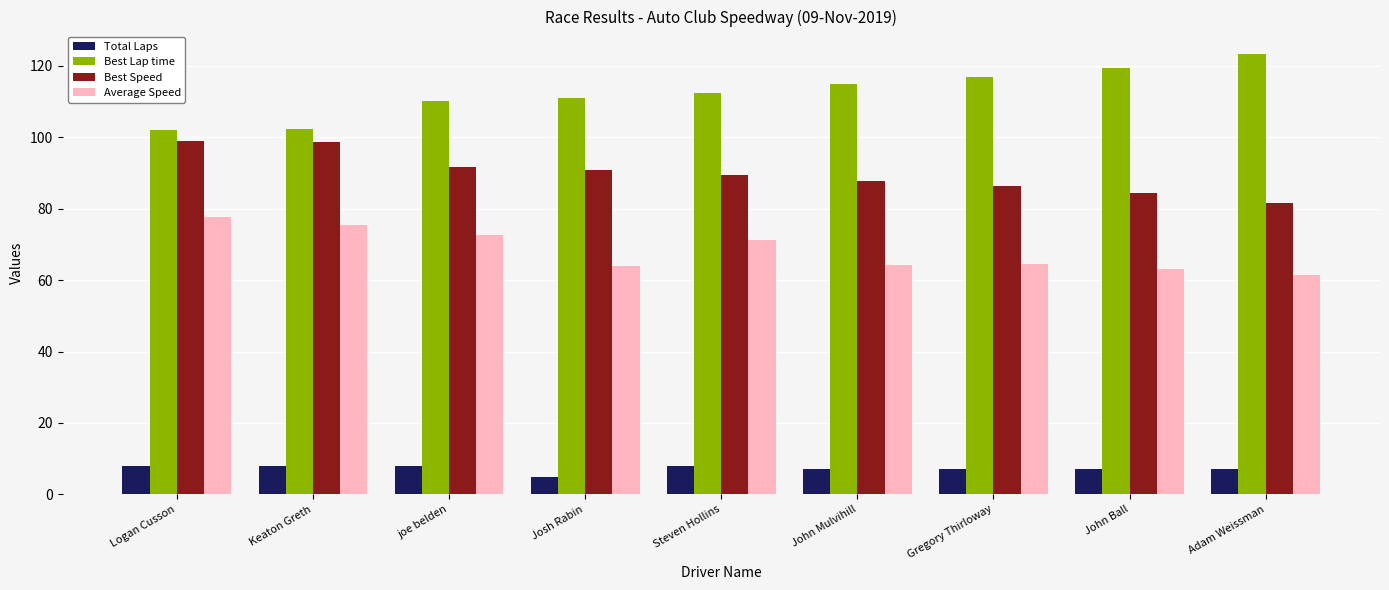

The value of Best Speed at Josh Rabin is 155.2. True or false?

False